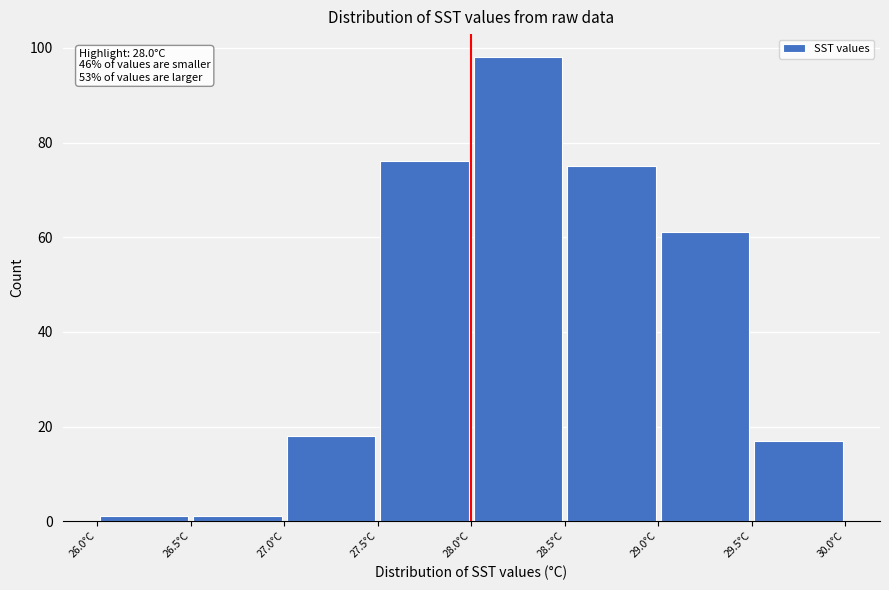

Which range on the x-axis has the tallest bar?

28.0 to 28.5